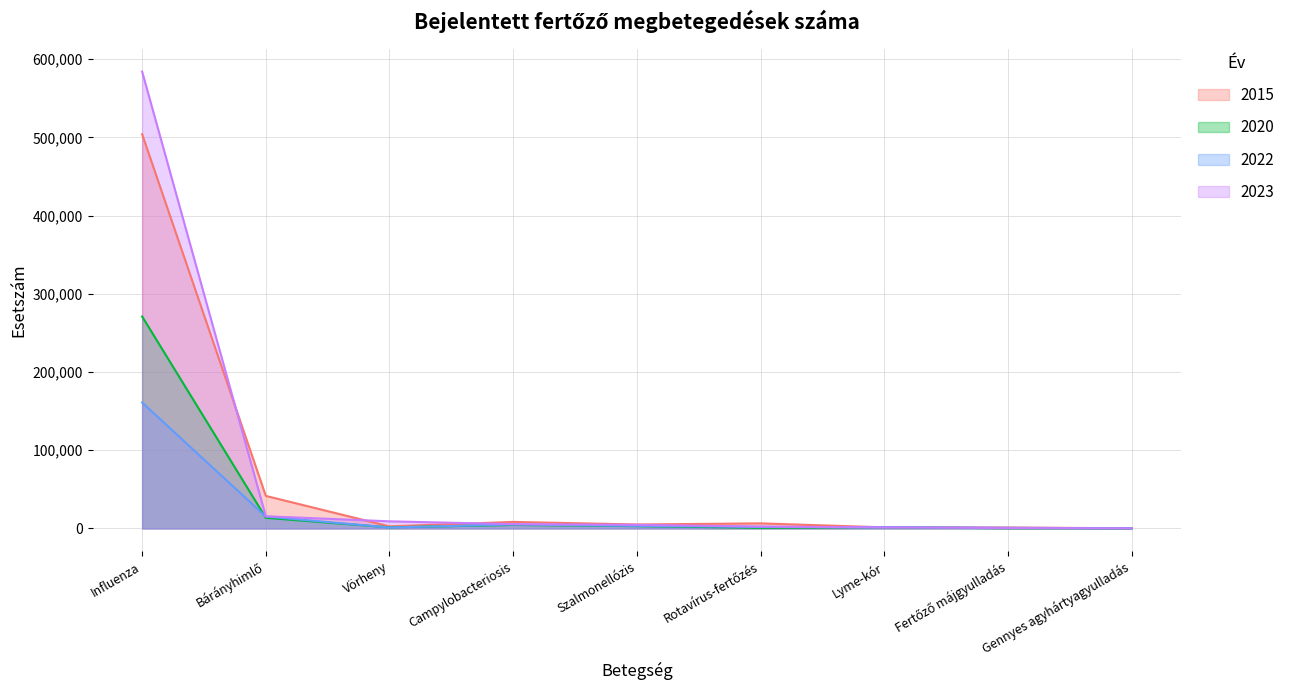

The value of 2015 at Influenza is 684101. True or false?

False